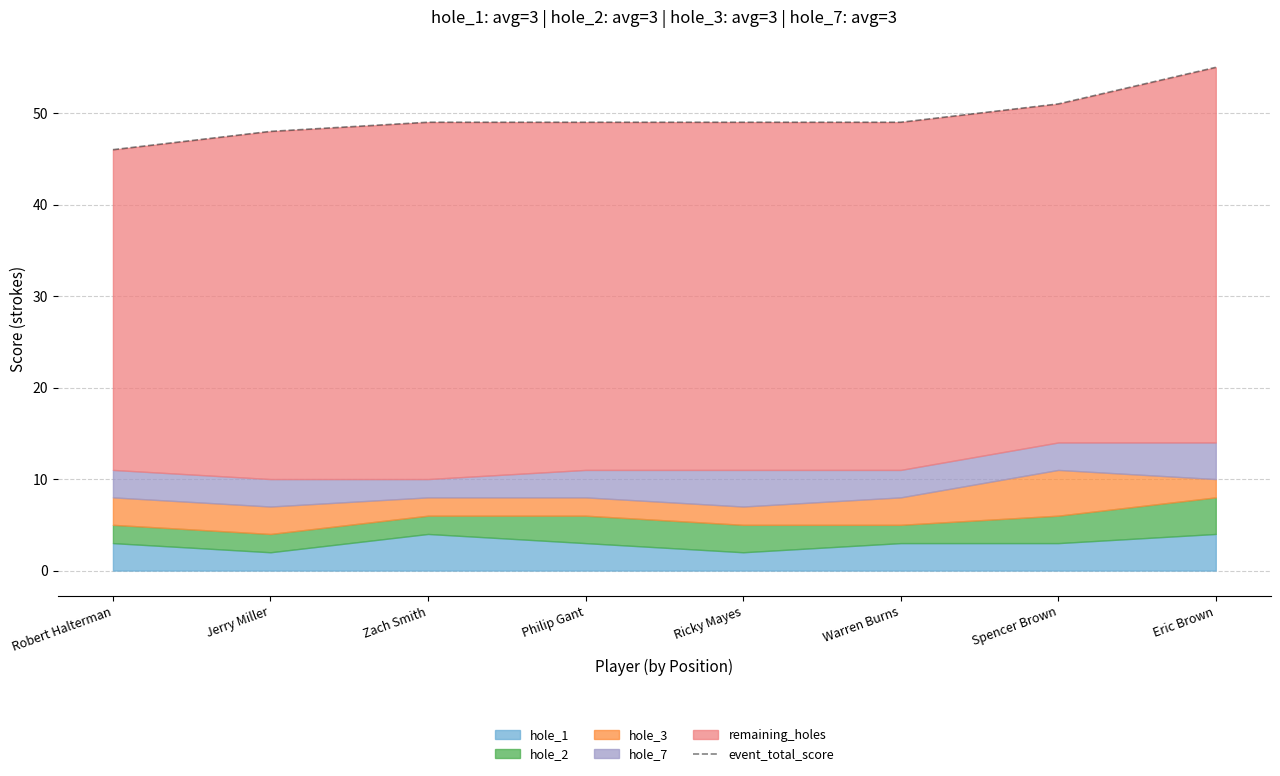

Does the chart display data point markers on the line(s)?

No